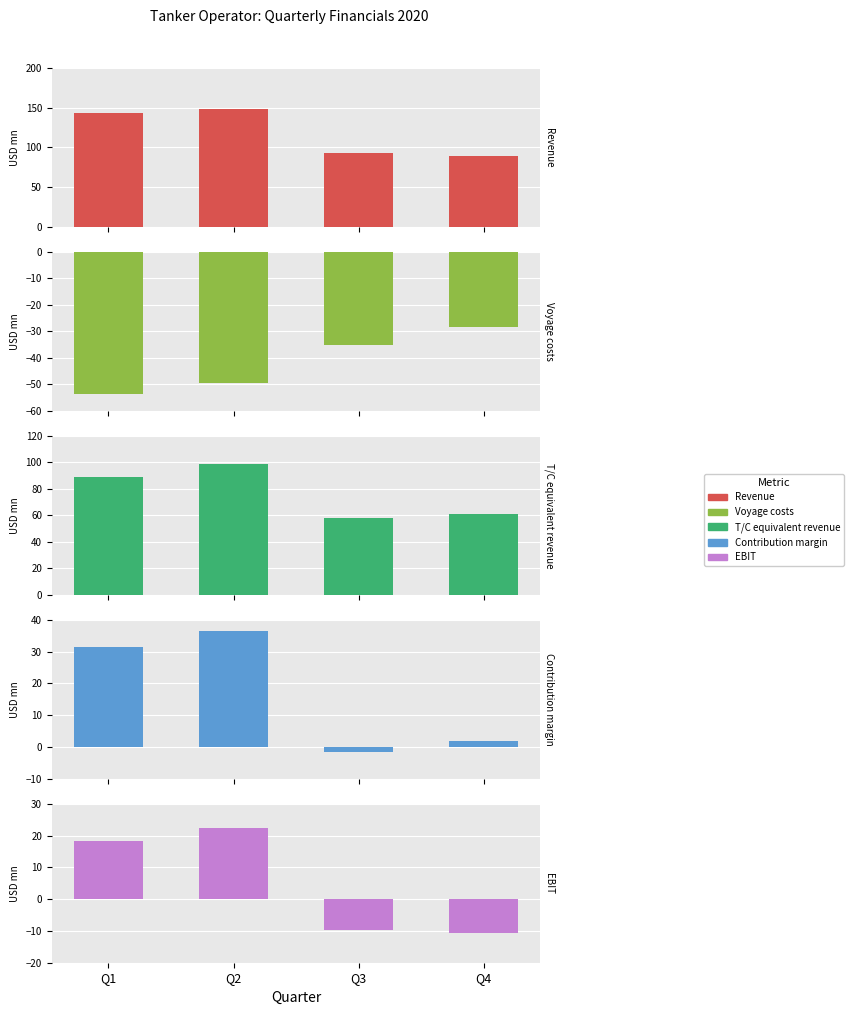

What are all the series names shown in the legend?

Revenue, Voyage costs, T/C equivalent revenue, Contribution margin, EBIT